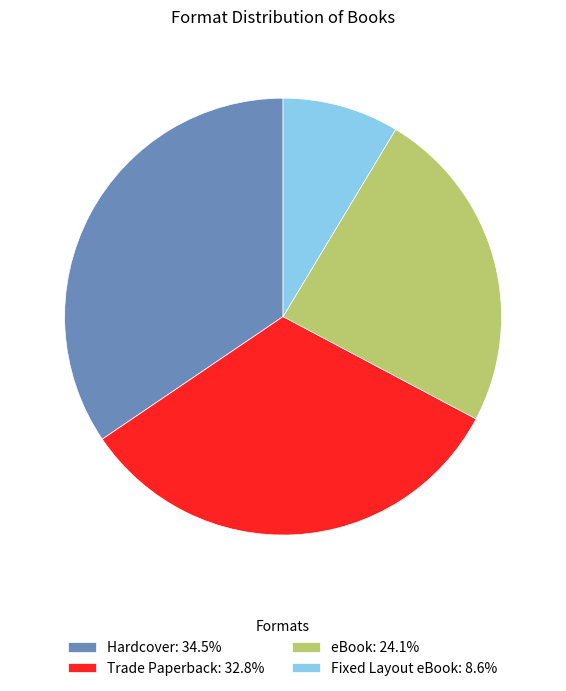

Rank the categories by value from highest to lowest.

Hardcover, Trade Paperback, eBook, Fixed Layout eBook